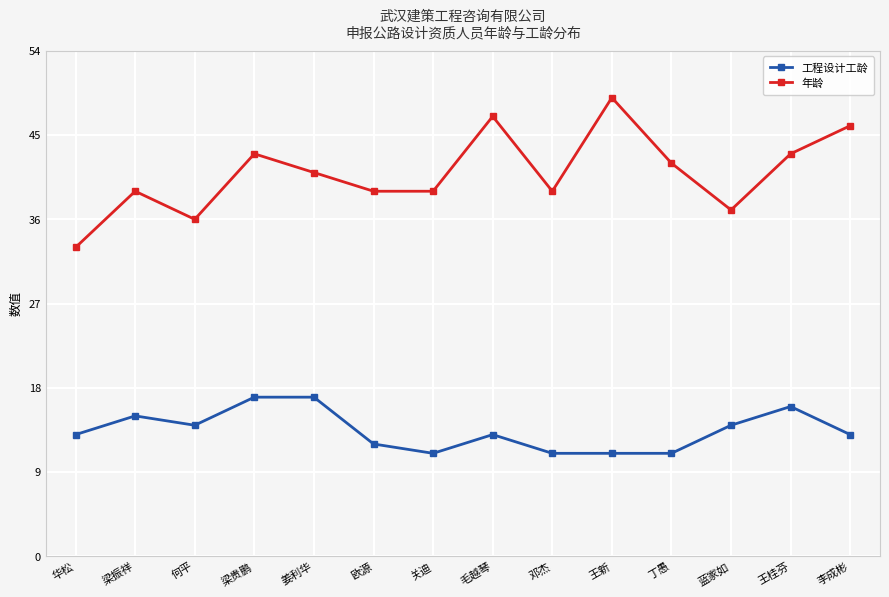

What is the sum of the 年龄 values at 何平 and 欧源?

75